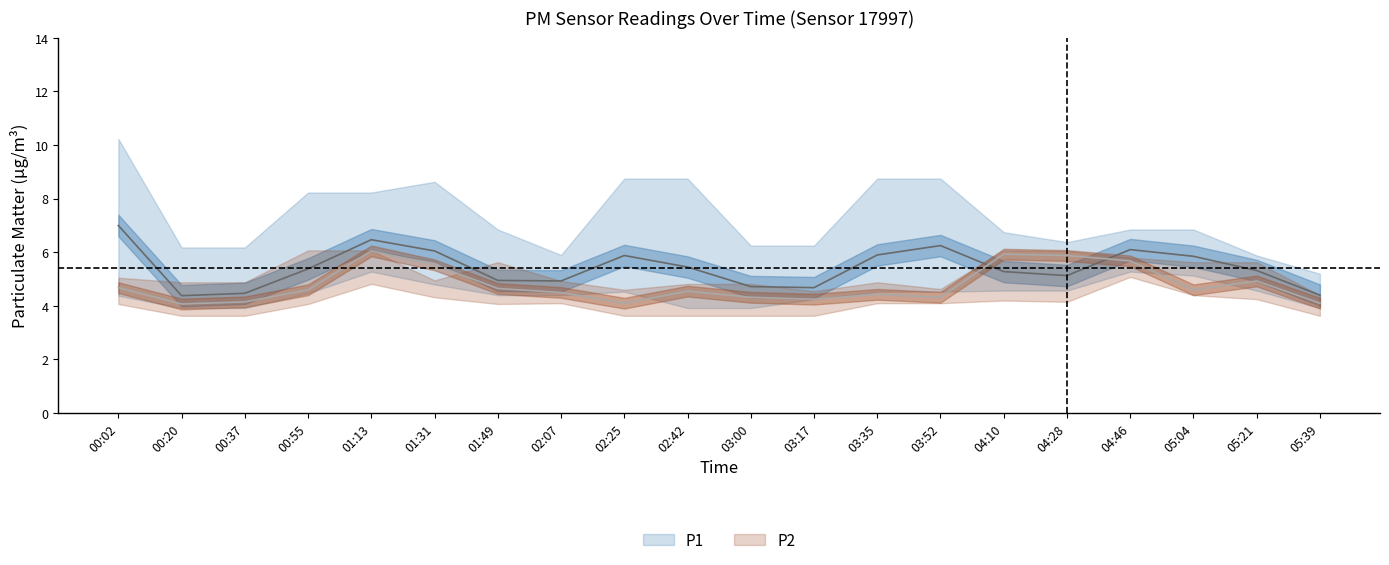

Is this an area chart (filled region under the line)?

No